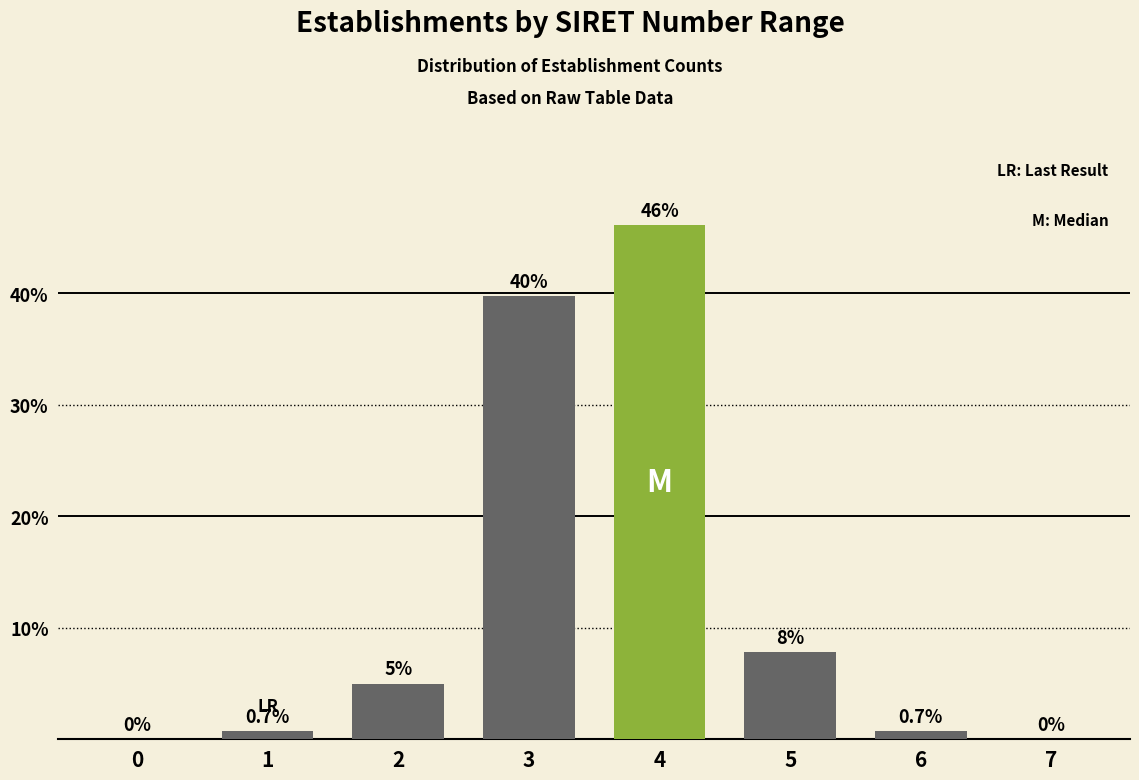

Reading left to right, extract all data points from this chart.

0=0.0	1=0.7	2=5.0	3=39.7	4=46.1	5=7.8	6=0.7	7=0.0